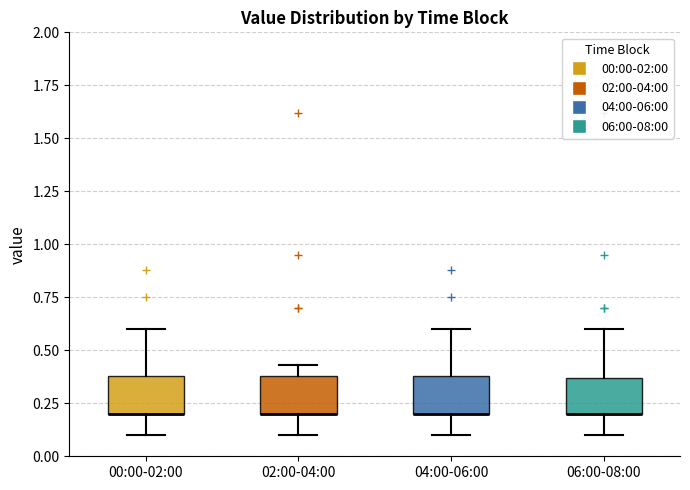

Reading left to right, transcribe this box plot: for each box, give where its median line is, the range the box spans, and where its two whiskers end, as read against the y-axis. The values are not printed on the chart, so give them approximately, as read against the axis.

00:00-02:00: median 0.20 (drawn on the box's lower edge), box 0.20 to 0.40, whiskers 0.10 to 0.60
02:00-04:00: median 0.20 (drawn on the box's lower edge), box 0.20 to 0.40, whiskers 0.10 to 0.45
04:00-06:00: median 0.20 (drawn on the box's lower edge), box 0.20 to 0.40, whiskers 0.10 to 0.60
06:00-08:00: median 0.20 (drawn on the box's lower edge), box 0.20 to 0.35, whiskers 0.10 to 0.60